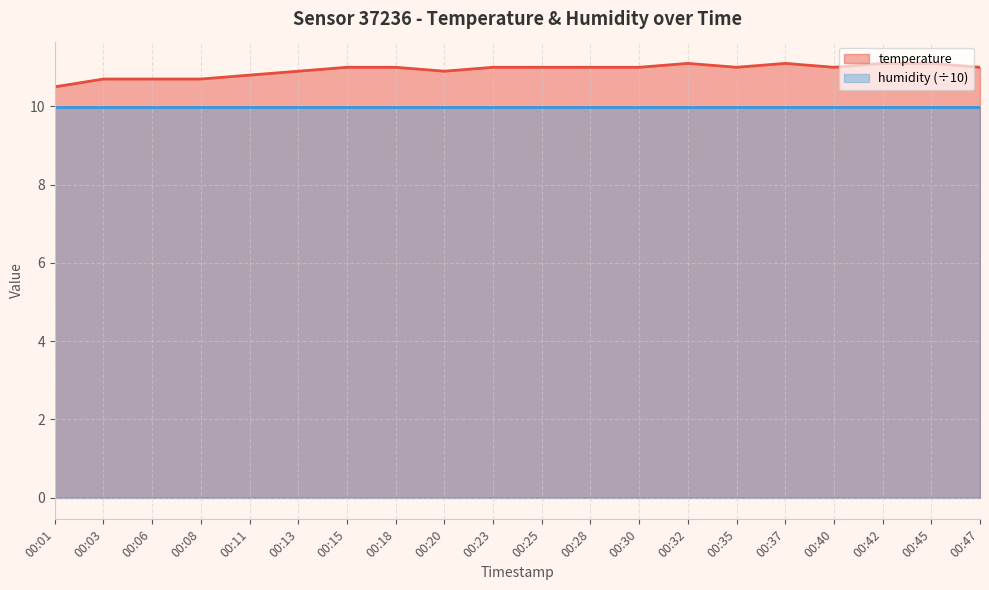

List the labels in order of value, largest first.

00:32, 00:37, 00:42, 00:45, 00:15, 00:18, 00:23, 00:25, 00:28, 00:30, 00:35, 00:40, 00:47, 00:13, 00:20, 00:11, 00:03, 00:06, 00:08, 00:01